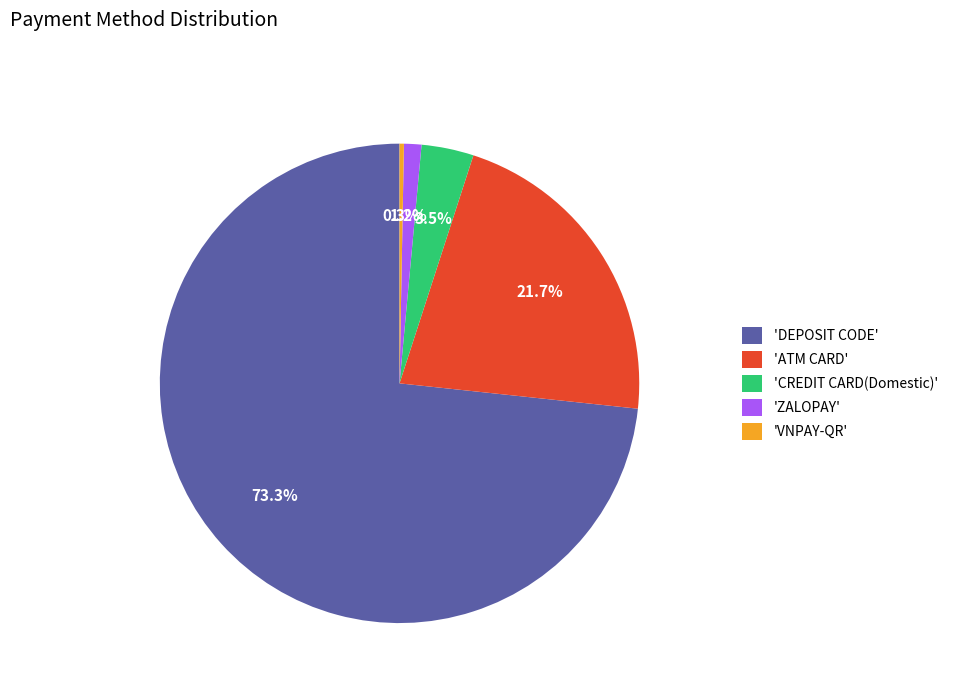

How many slices are in this pie chart?

5